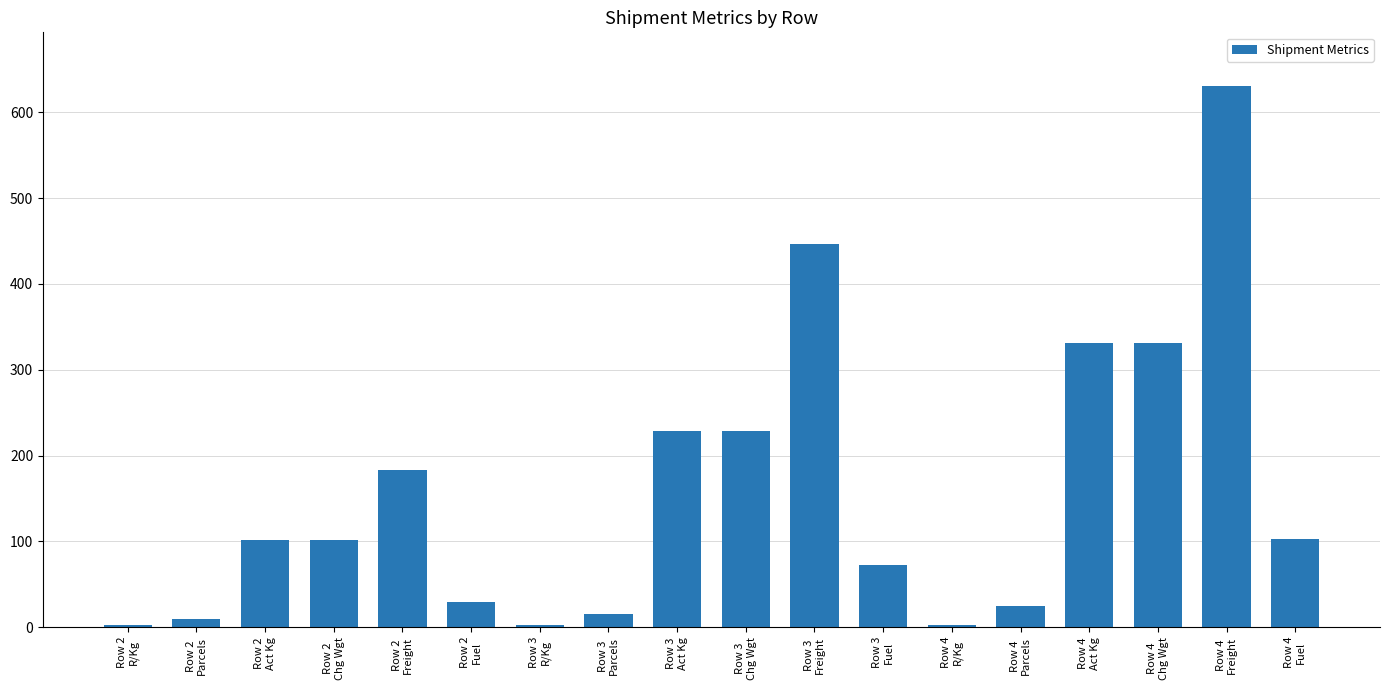

What is the difference between the second highest and second lowest values?

444.4